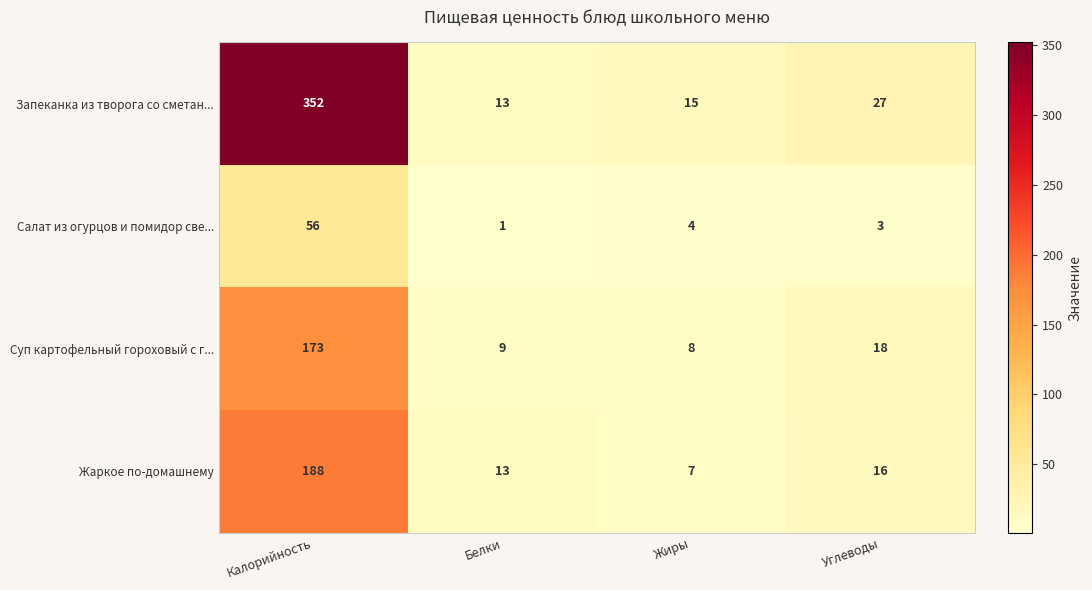

Which label corresponds to the largest value in the chart?

Калорийность